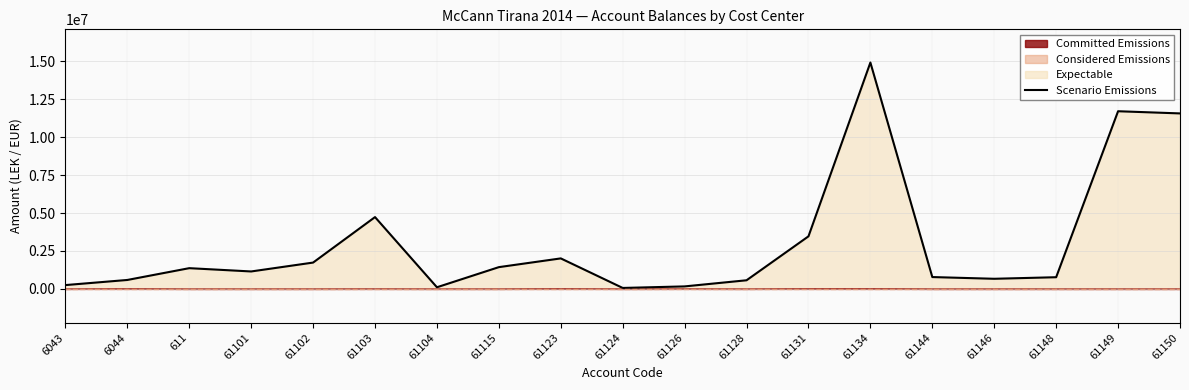

What is the ratio of the value at 61131 to the value at 61102?

2.0